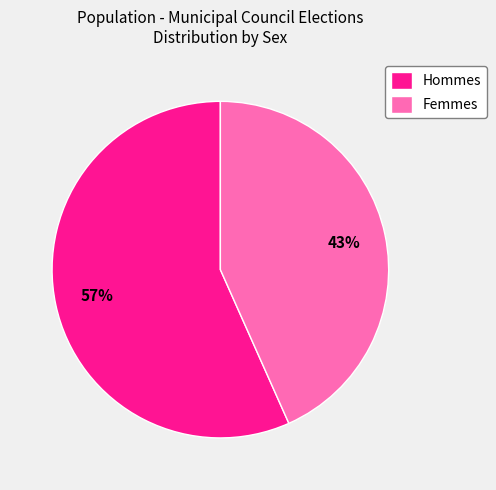

Which category has the smallest portion of the pie?

Femmes